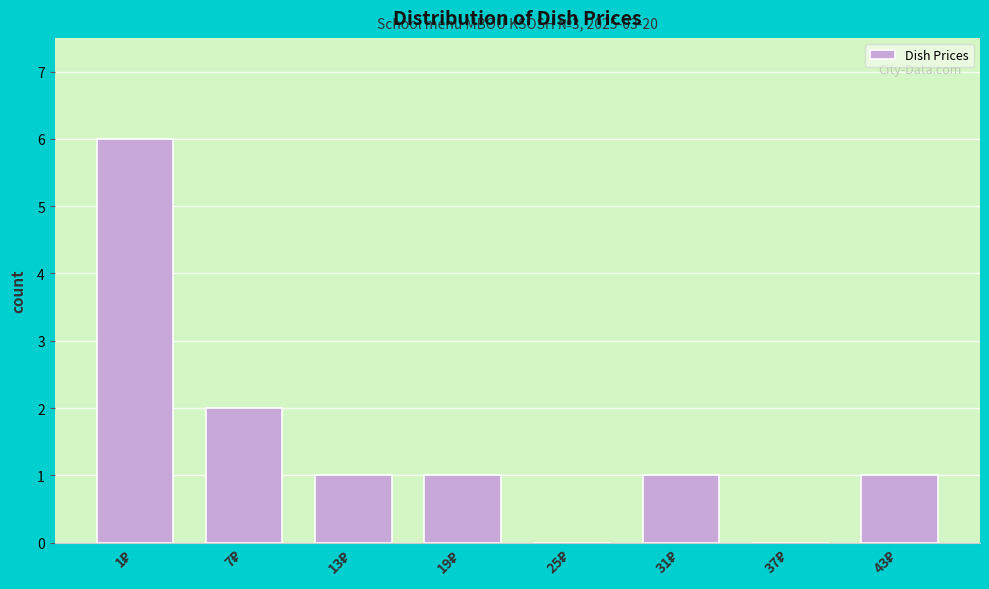

What is the maximum value shown in the chart?

6